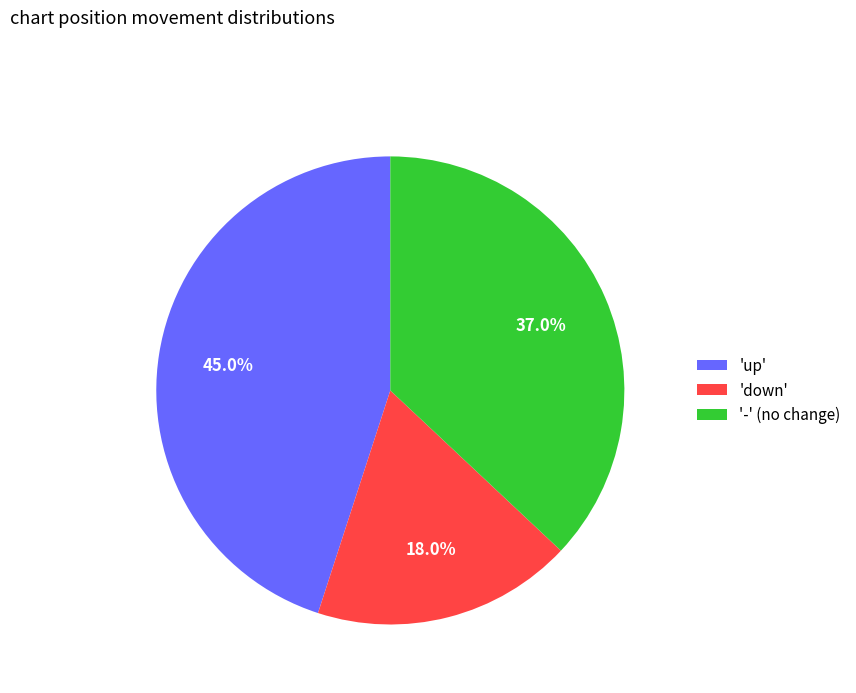

Does any single category account for the majority?

No